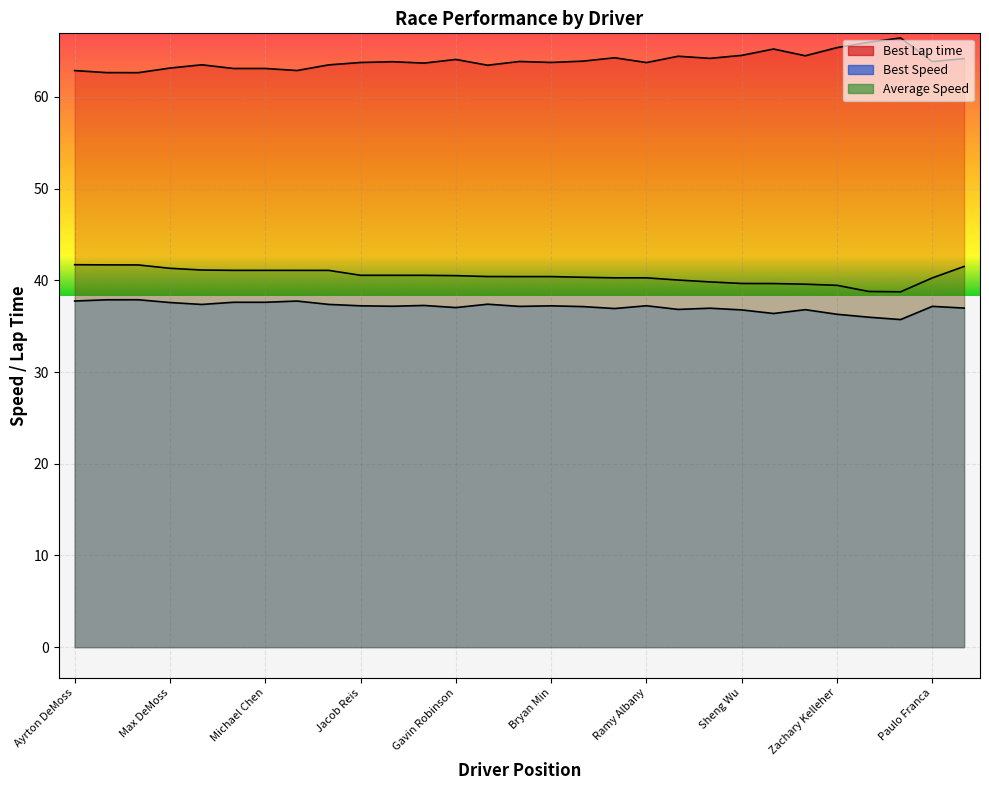

Which series has the widest spread of values?

Best Lap time